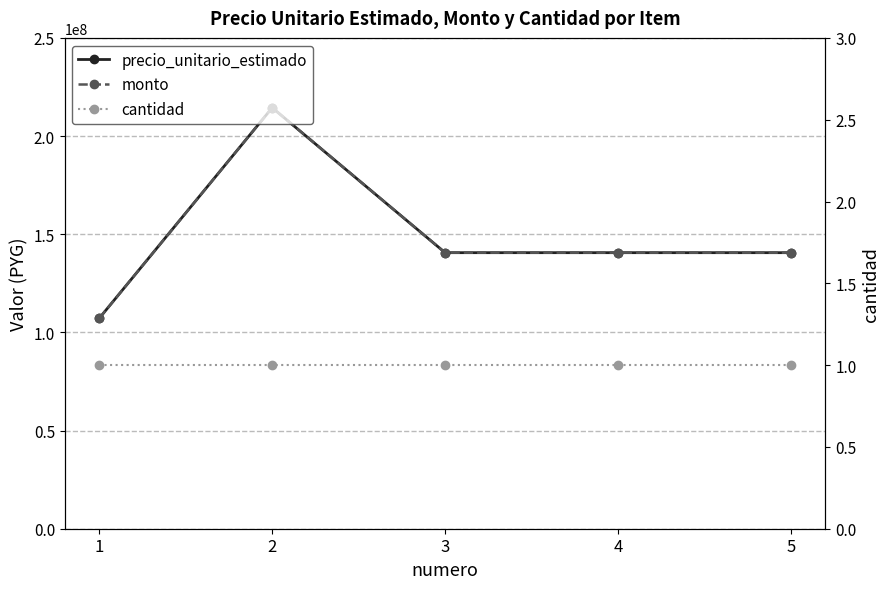

Which series has the largest range (max minus min)?

precio_unitario_estimado